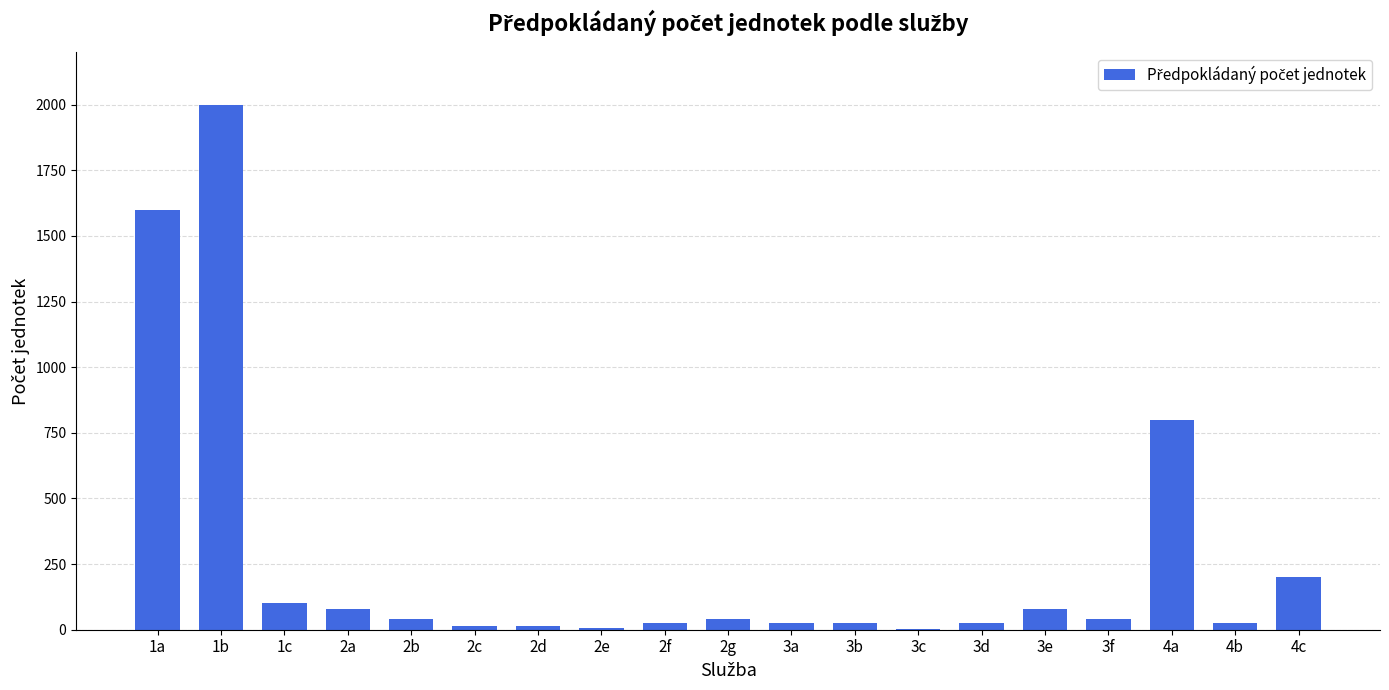

Are the bars horizontal?

No